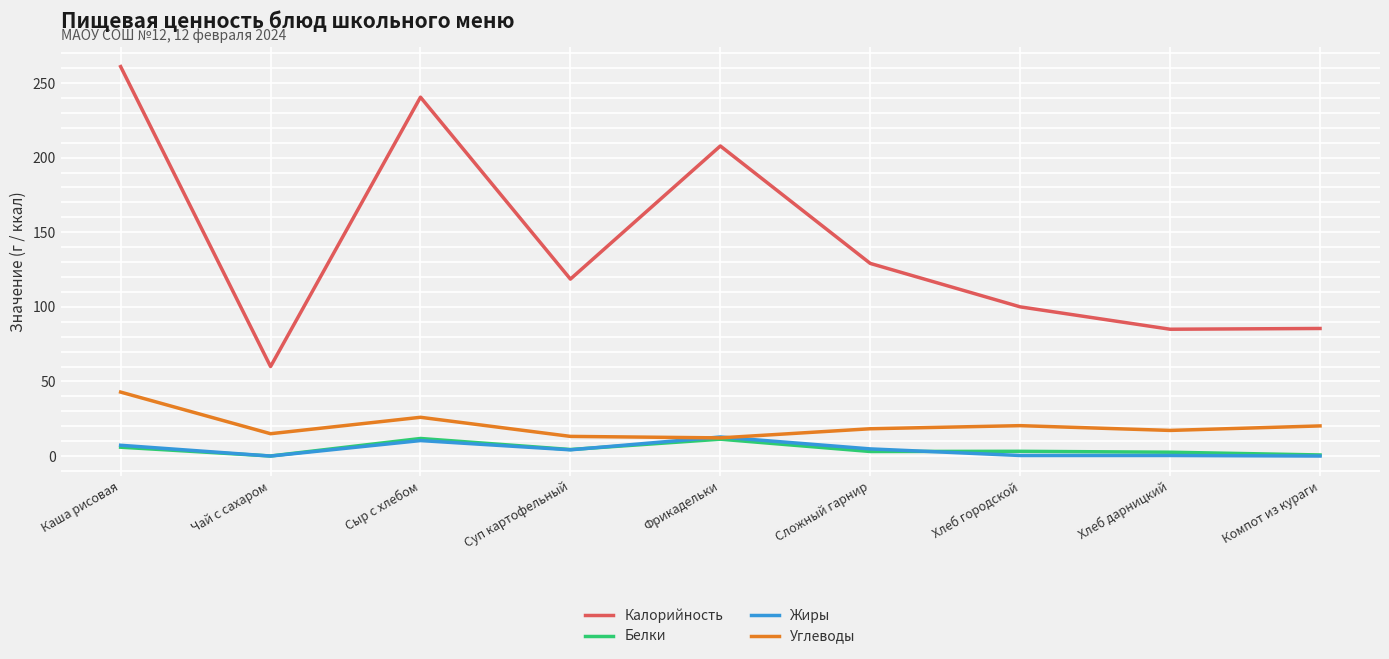

What is the sum of the Жиры values at Хлеб дарницкий and Сложный гарнир?

5.2